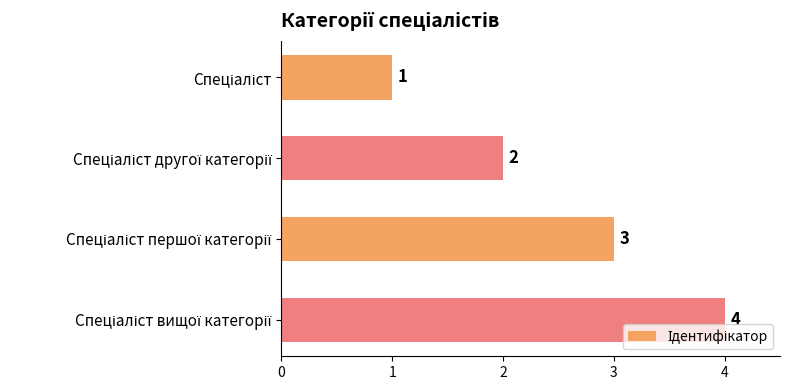

What is the maximum value shown in the chart?

4